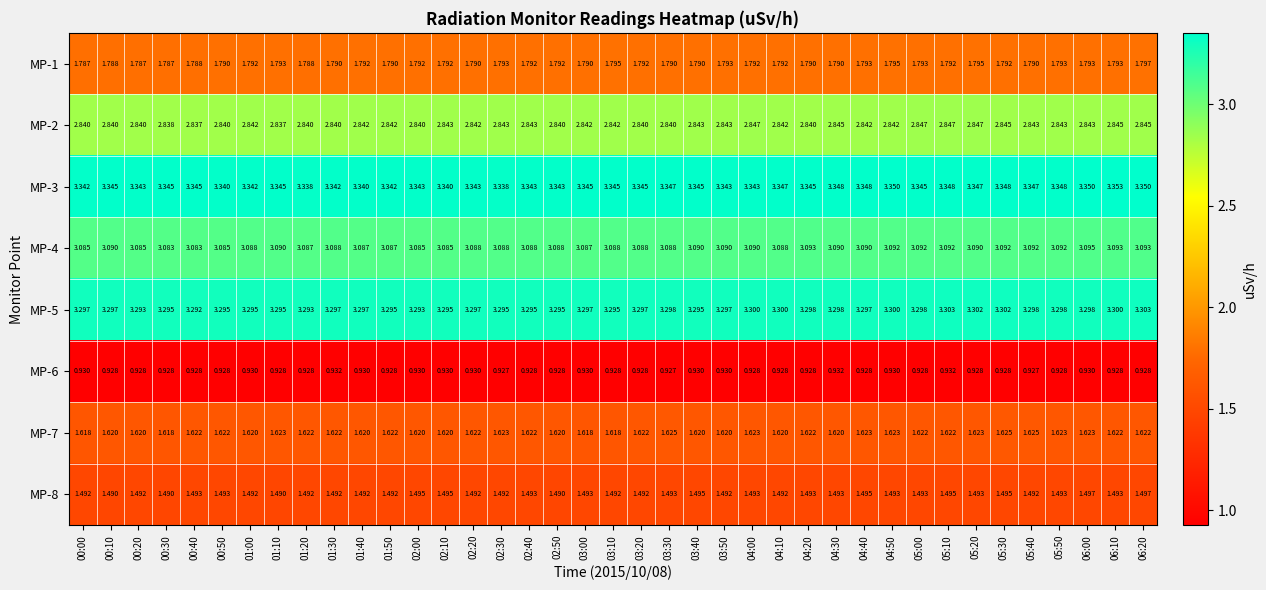

Count the number of categories in the chart.

39